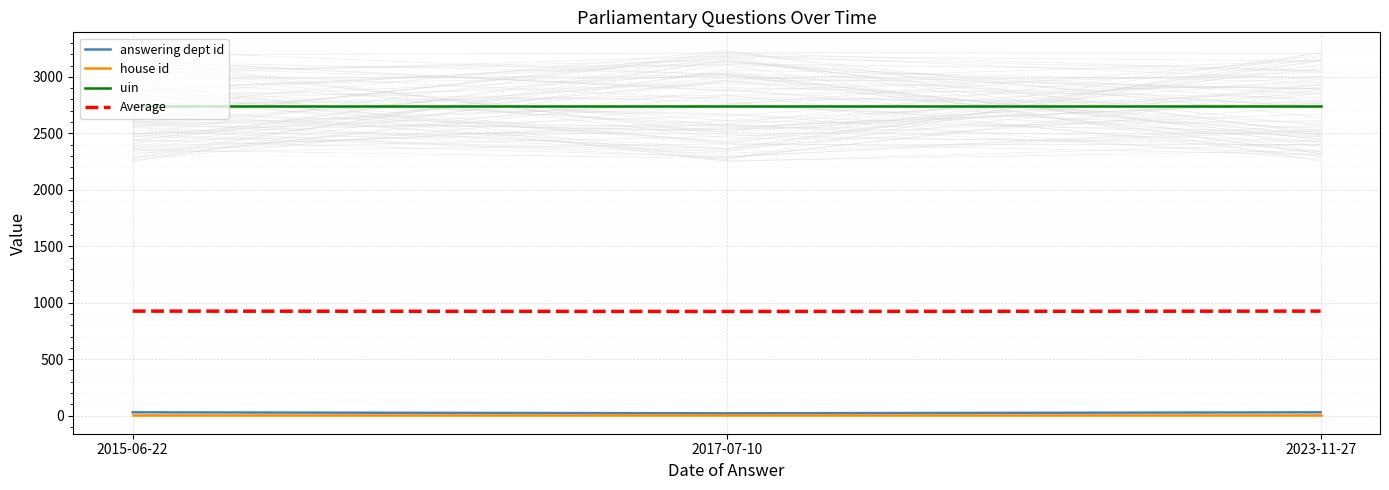

Reading left to right, what are all the values shown in this chart?

answering dept id: 29.0	20.0	29.0
house id: 1.0	1.0	1.0
uin: 2746.0	2746.0	2746.0
Average: 925.3	922.3	925.3